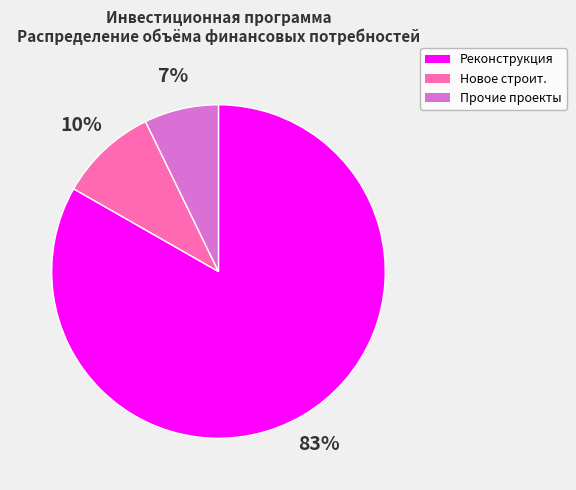

To the nearest percent, what is the difference between the largest and smallest slice percentages?

76%